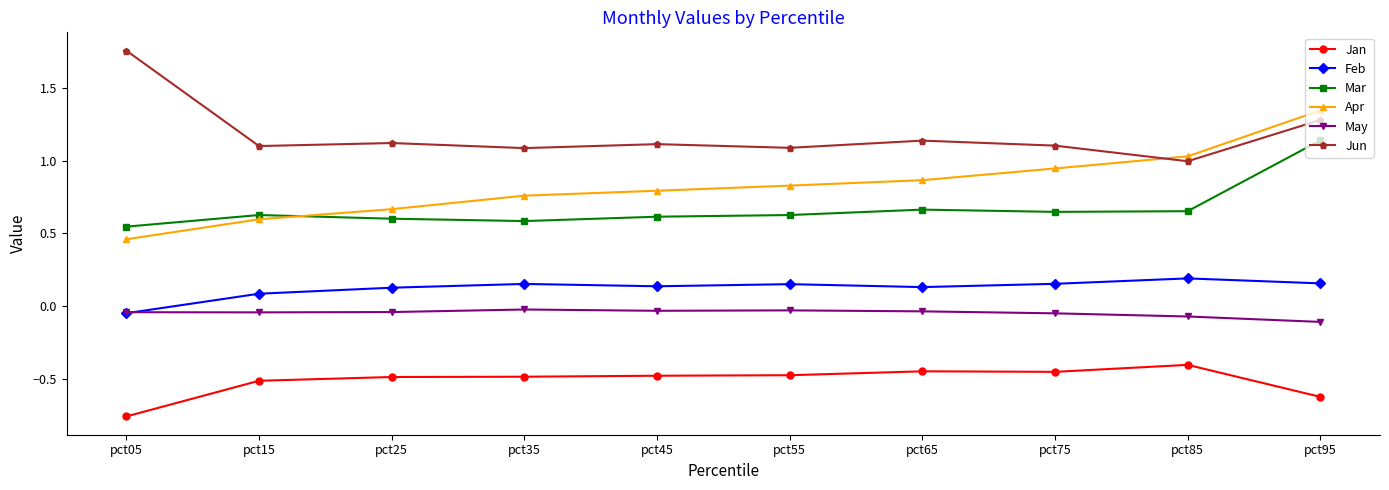

Which series has the largest total across all categories?

Jun